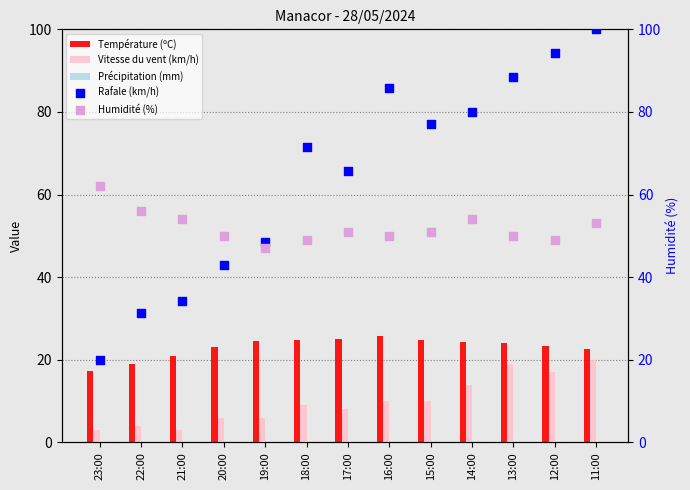

At how many categories does at least one series exceed 62?

8